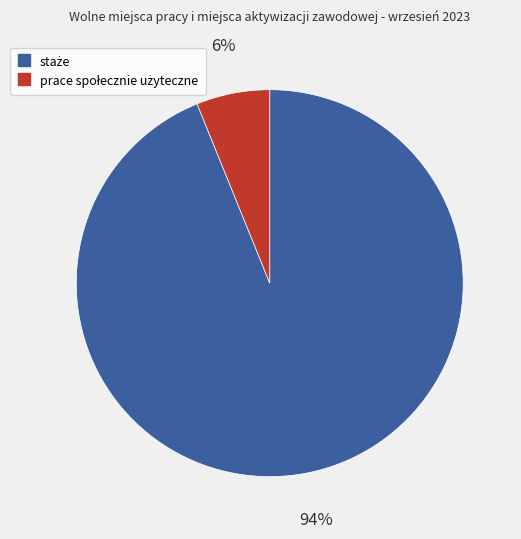

How many segments does this pie chart have?

2